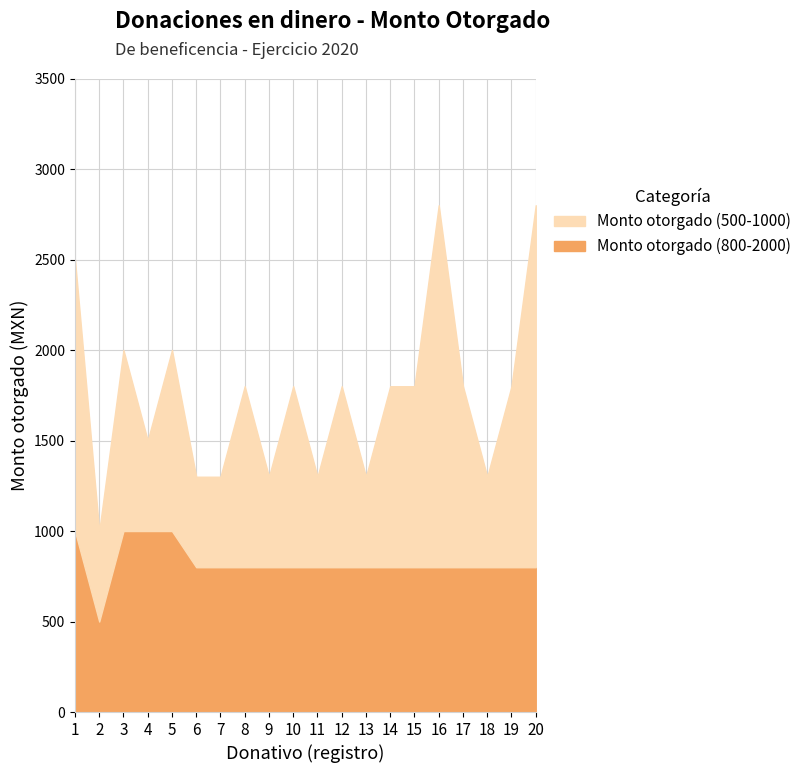

Which series has the largest range (max minus min)?

Monto otorgado (500-1000)